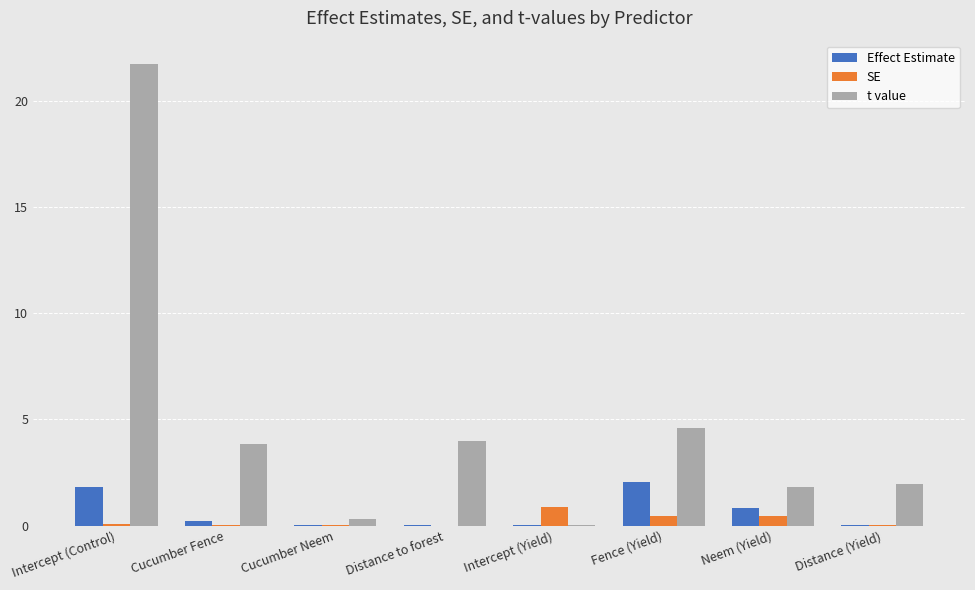

What is the sum of the t value values at Cucumber Neem and Fence (Yield)?

4.9